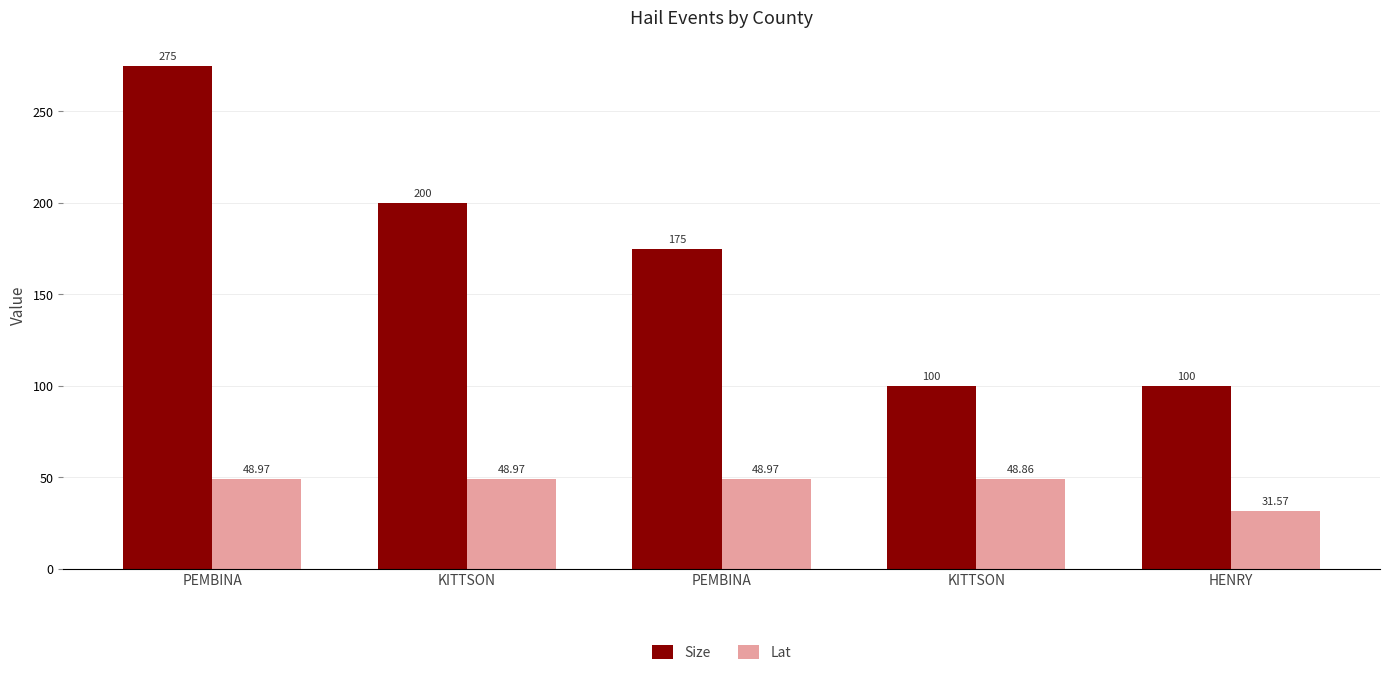

Reading right to left, transcribe all the data shown in this chart.

Size: 100.0	100.0	175.0	200.0	275.0
Lat: 31.6	48.9	49.0	49.0	49.0